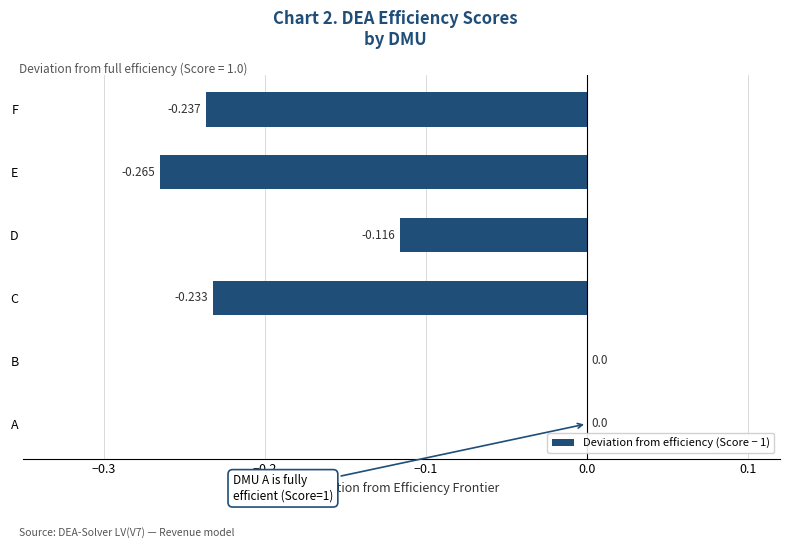

Between F and A, which is larger?

A